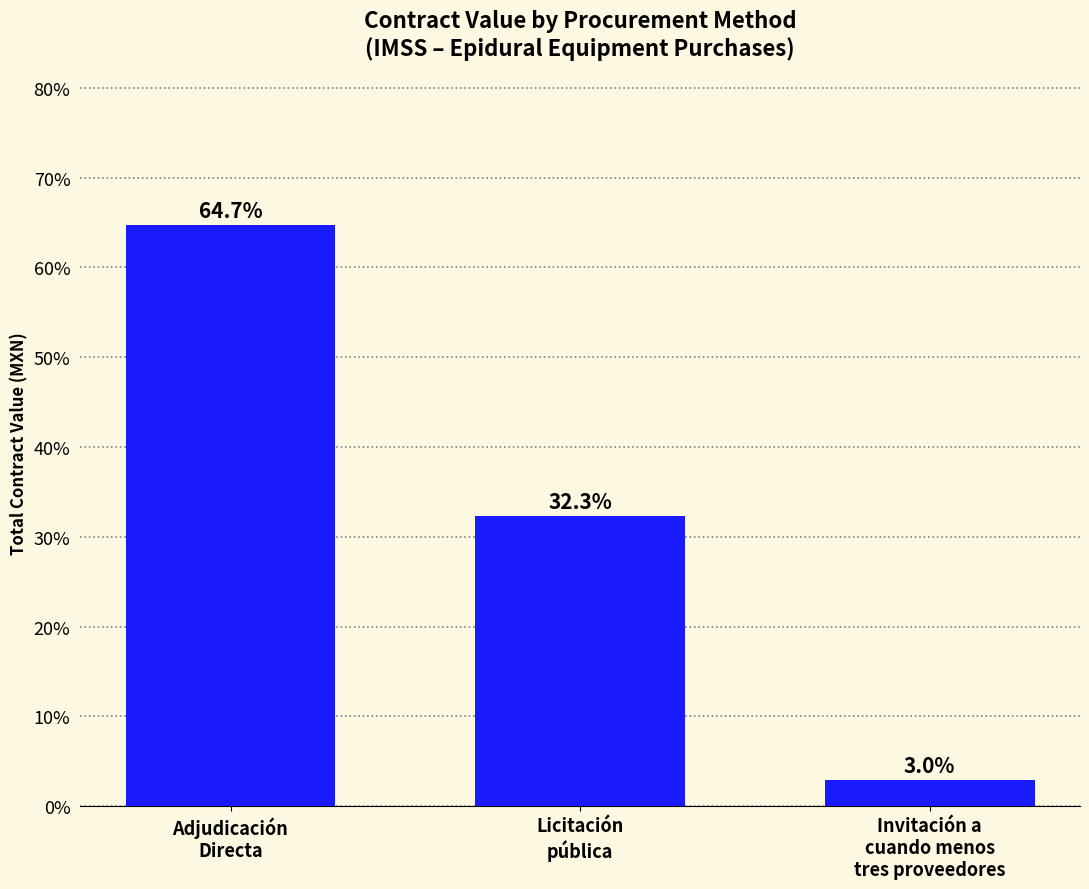

How many data points are above 32?

2